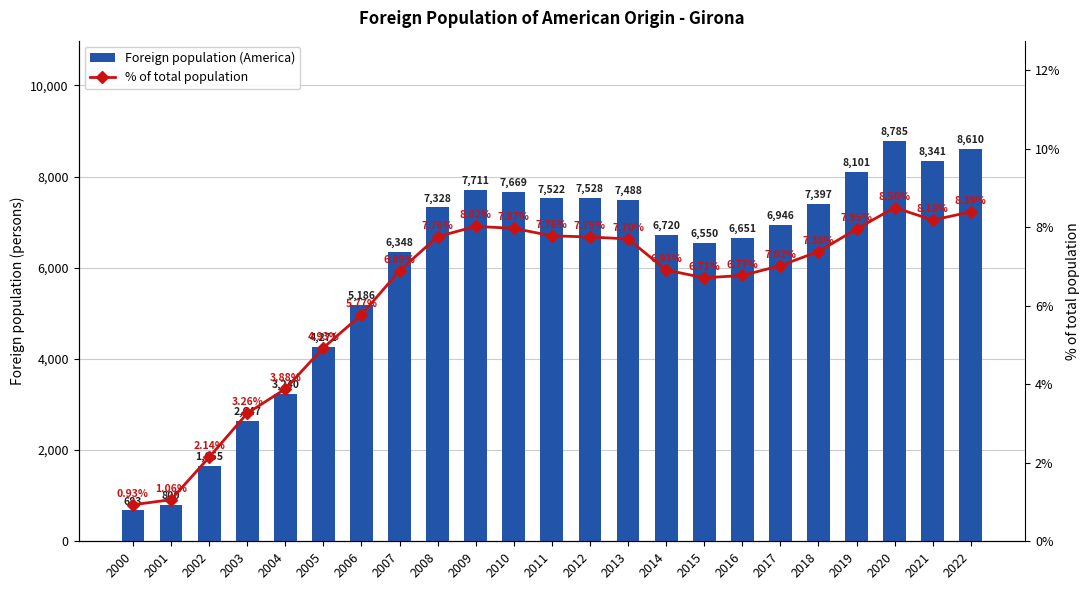

The Foreign population (America) series shows 771.8 at 2003. True or false?

False